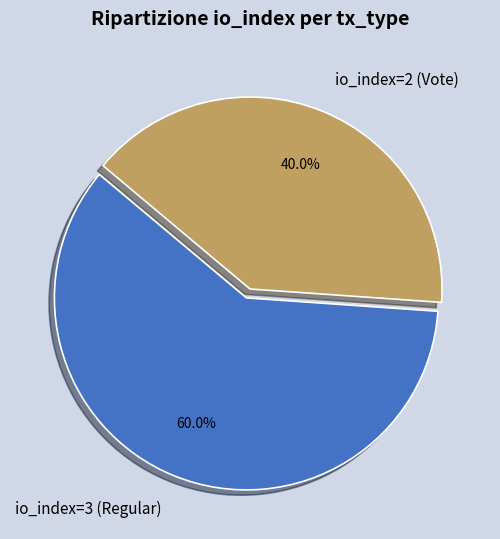

What percentage is the io_index=3 (Regular) slice, to the nearest percent?

60%